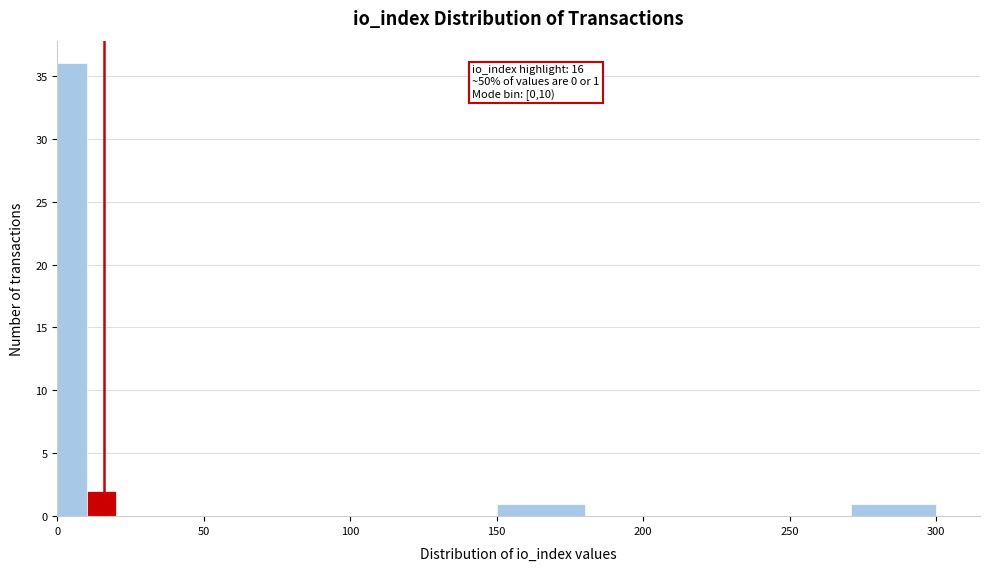

Read against the x-axis, roughly where is the centre of the tallest bar?

5